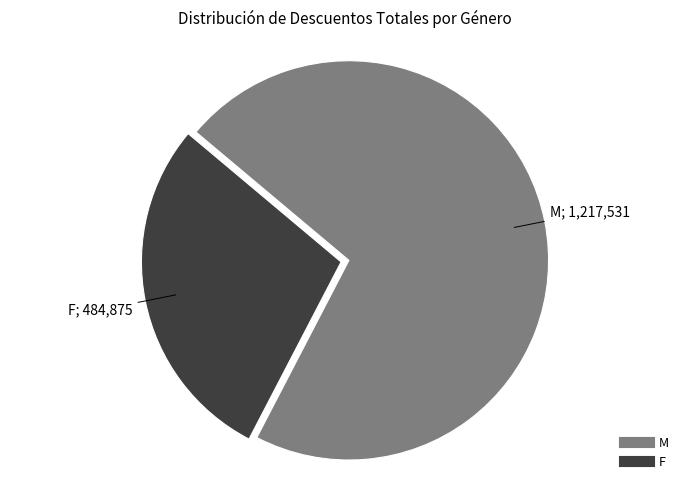

Is it true that M is 72% of the pie?

True